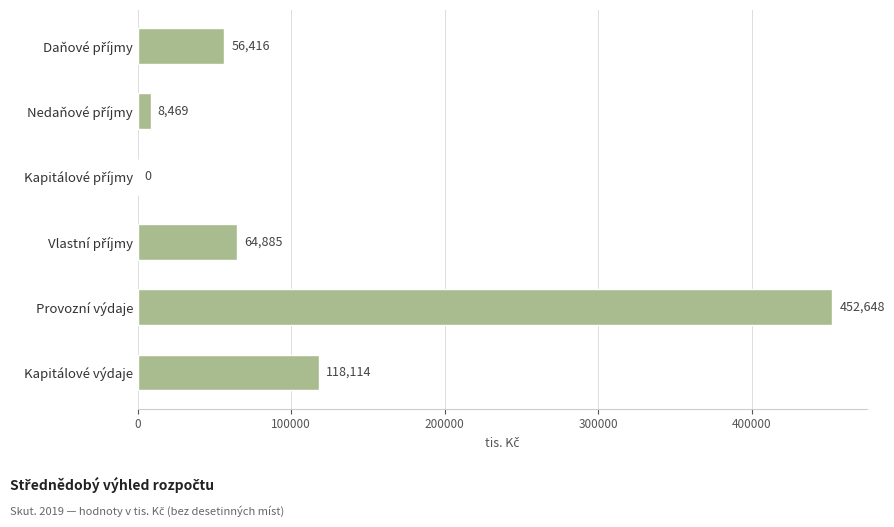

How many values are above zero?

5